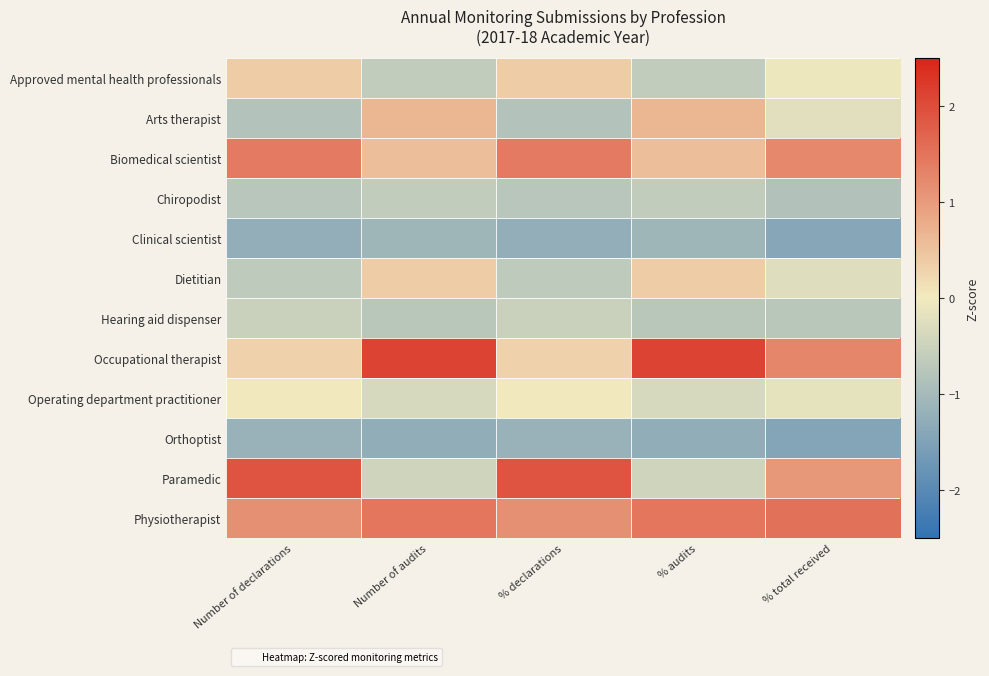

Reading left to right, list all the values displayed in this chart.

Approved mental health professionals: Number of declarations=0.4	Number of audits=-0.6	% declarations=0.4	% audits=-0.6	% total received=-0.1
Arts therapist: Number of declarations=-0.8	Number of audits=0.6	% declarations=-0.8	% audits=0.6	% total received=-0.2
Biomedical scientist: Number of declarations=1.4	Number of audits=0.6	% declarations=1.4	% audits=0.6	% total received=1.2
Chiropodist: Number of declarations=-0.7	Number of audits=-0.6	% declarations=-0.7	% audits=-0.6	% total received=-0.8
Clinical scientist: Number of declarations=-1.2	Number of audits=-1.1	% declarations=-1.2	% audits=-1.1	% total received=-1.4
Dietitian: Number of declarations=-0.7	Number of audits=0.4	% declarations=-0.7	% audits=0.4	% total received=-0.3
Hearing aid dispenser: Number of declarations=-0.5	Number of audits=-0.7	% declarations=-0.5	% audits=-0.7	% total received=-0.7
Occupational therapist: Number of declarations=0.3	Number of audits=2.1	% declarations=0.3	% audits=2.1	% total received=1.3
Operating department practitioner: Number of declarations=0.0	Number of audits=-0.4	% declarations=0.0	% audits=-0.4	% total received=-0.2
Orthoptist: Number of declarations=-1.2	Number of audits=-1.3	% declarations=-1.2	% audits=-1.3	% total received=-1.4
Paramedic: Number of declarations=1.9	Number of audits=-0.5	% declarations=1.9	% audits=-0.5	% total received=1.1
Physiotherapist: Number of declarations=1.1	Number of audits=1.5	% declarations=1.1	% audits=1.5	% total received=1.5